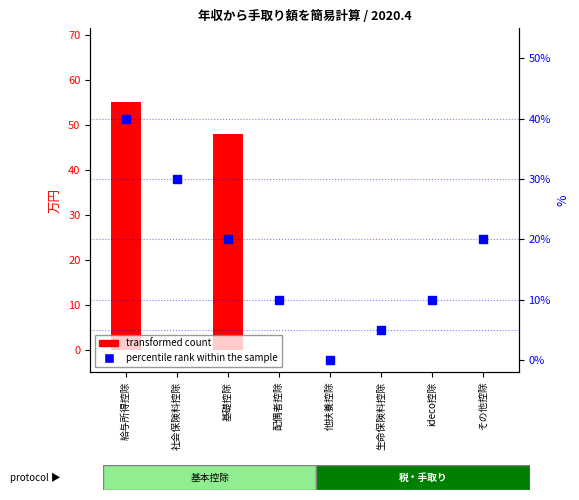

What is the total value across all series at 給与所得控除?

55.4